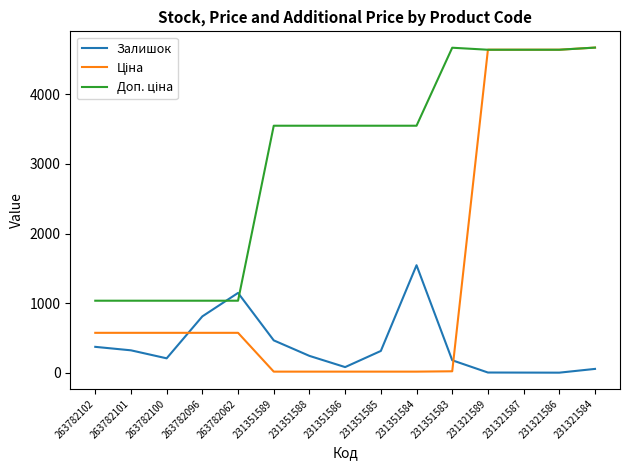

What is the greatest value displayed?

4673.0